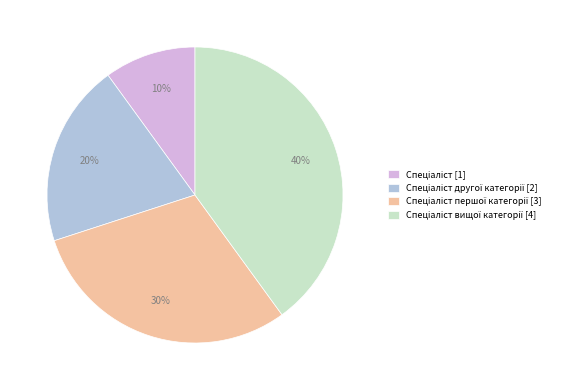

To the nearest percent, what is the difference between the largest and smallest slice percentages?

30%